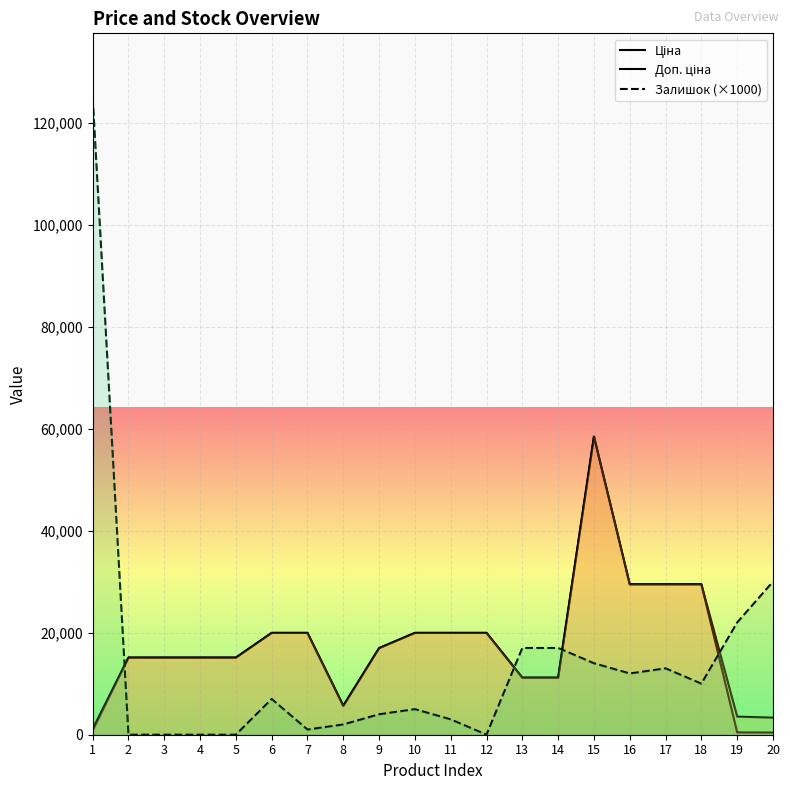

The Залишок (×1000) series shows 2000.0 at 8. True or false?

True